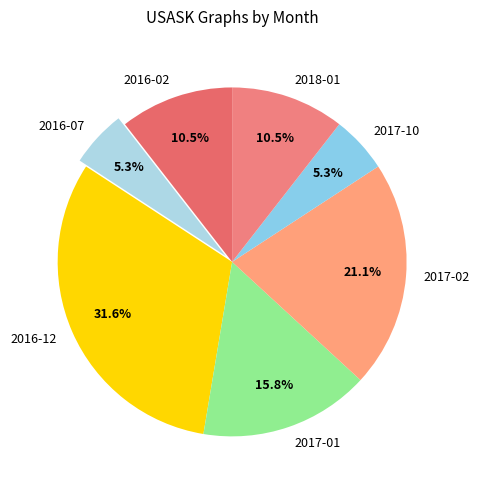

What is the largest slice in the pie chart?

2016-12